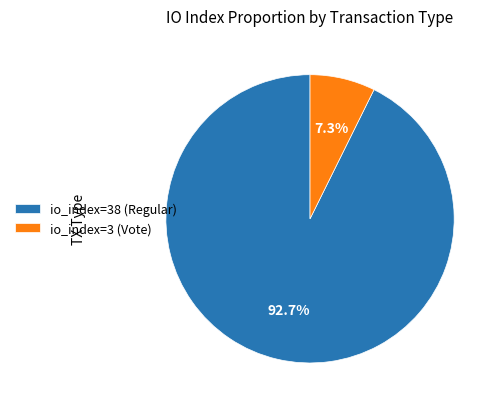

To the nearest percent, what is the difference between the io_index=38 (Regular) and io_index=3 (Vote) slice percentages?

85%